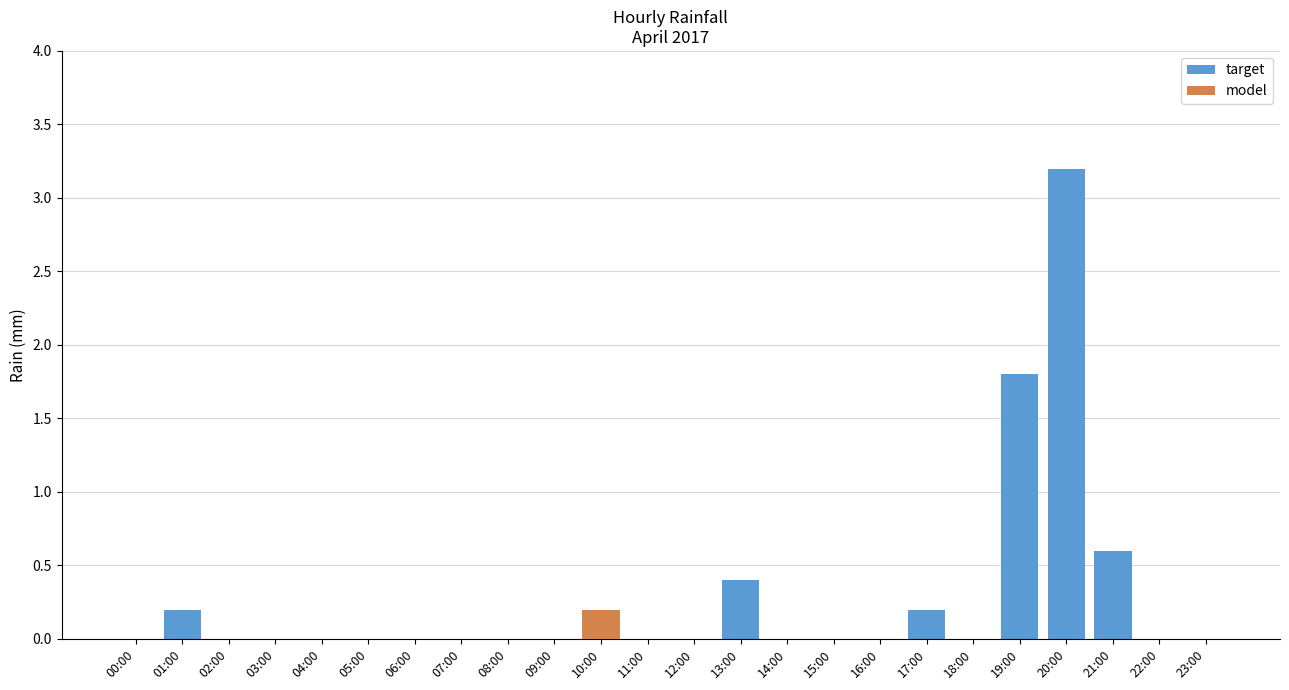

What is the difference between the maximum and minimum values in the target series?

3.2